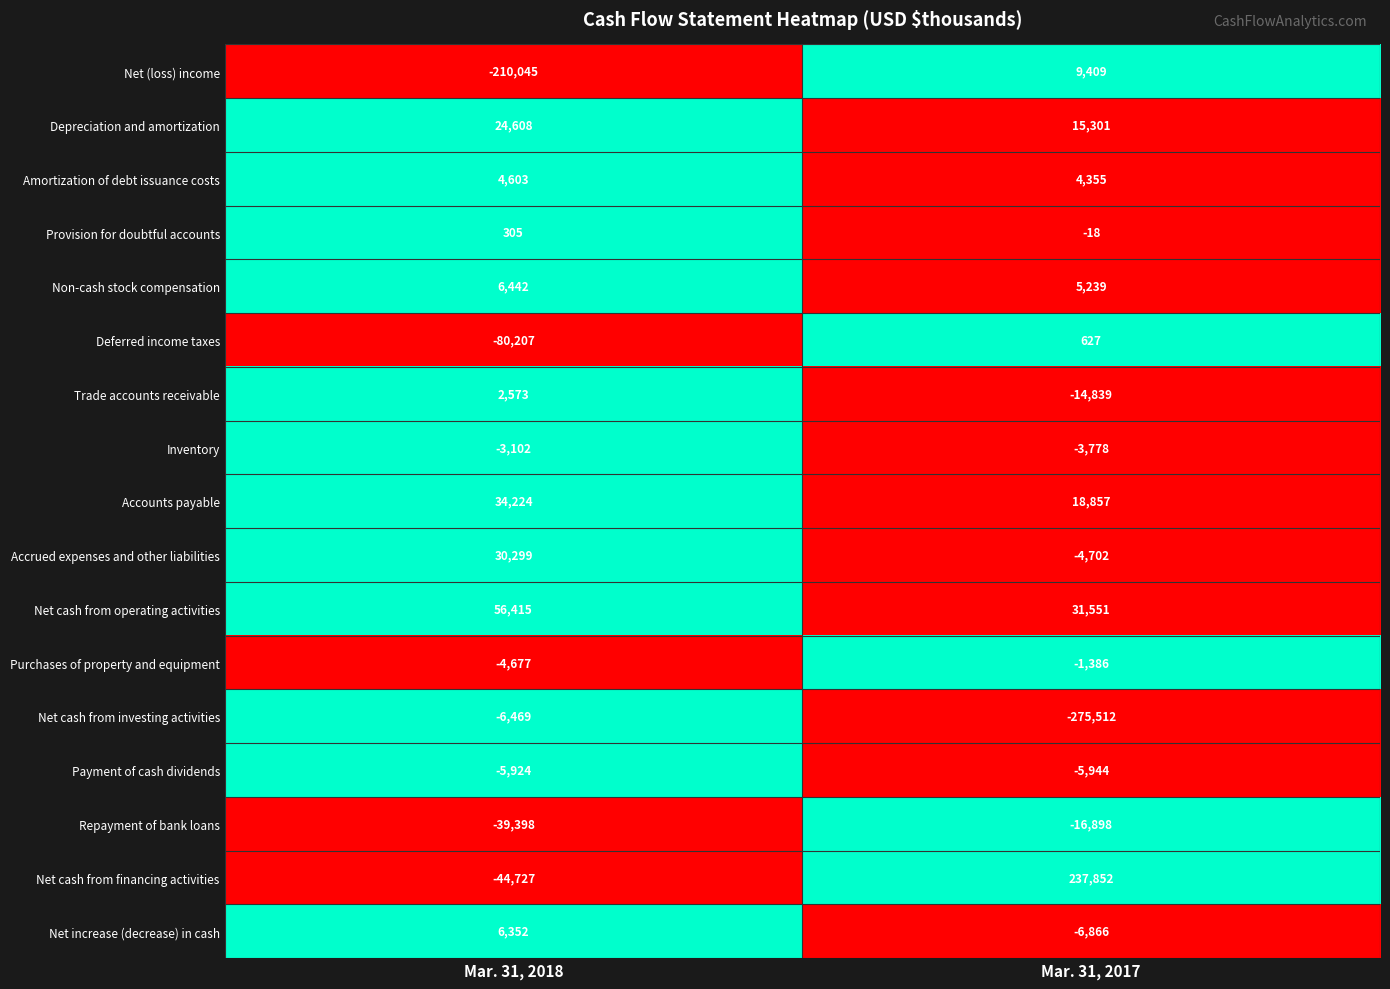

List the series in order of their peak value, highest first.

Net cash from financing activities, Net cash from operating activities, Accounts payable, Accrued expenses and other liabilities, Depreciation and amortization, Net (loss) income, Non-cash stock compensation, Net increase (decrease) in cash, Amortization of debt issuance costs, Trade accounts receivable, Deferred income taxes, Provision for doubtful accounts, Purchases of property and equipment, Inventory, Payment of cash dividends, Net cash from investing activities, Repayment of bank loans